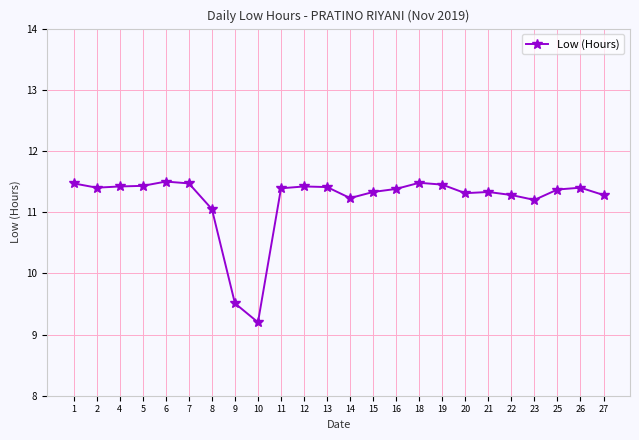

What is the difference between the maximum and minimum values?

2.3